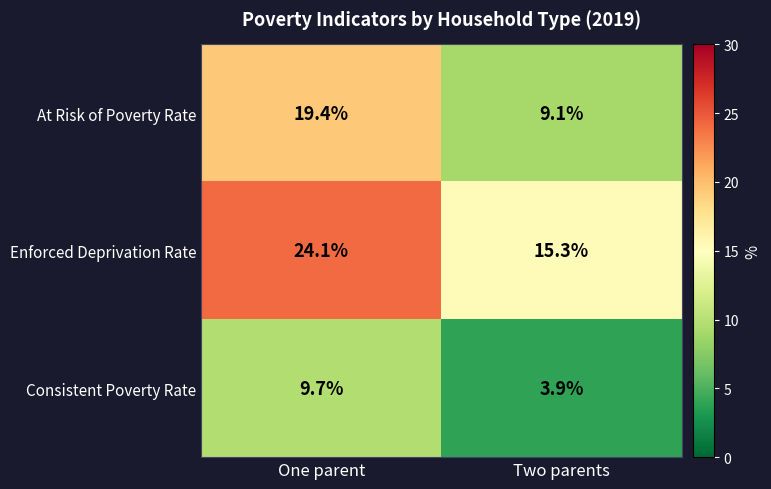

Which label corresponds to the largest value in the chart?

One parent